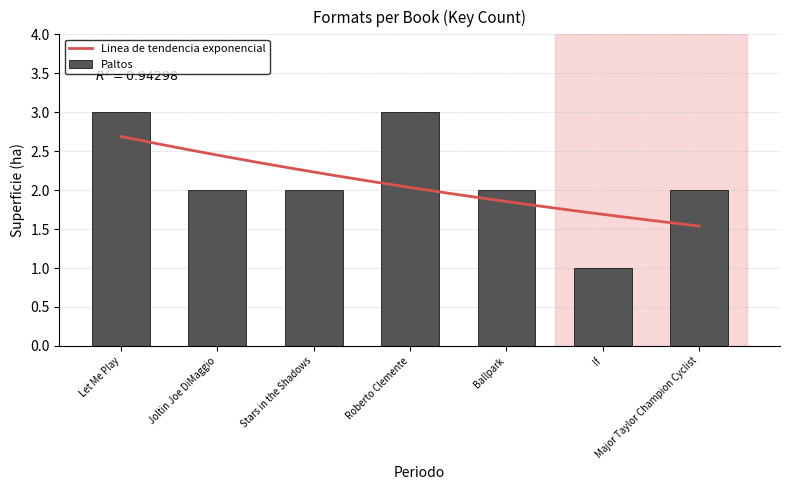

True or false: the data shows 2 at Joltin Joe DiMaggio.

True